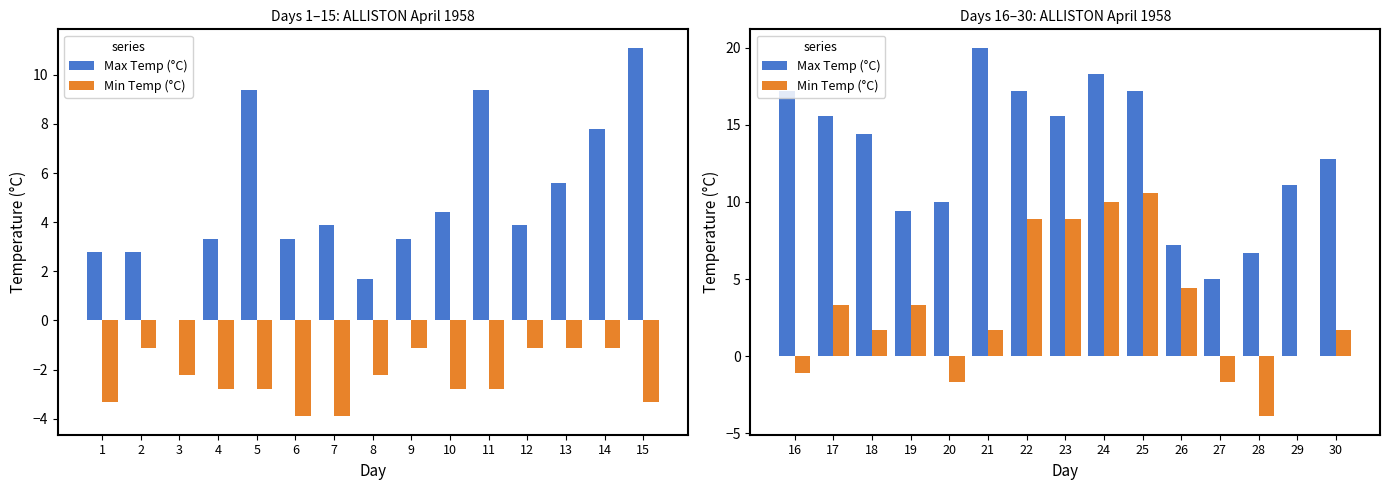

Which has a higher value, 23 or 16?

16